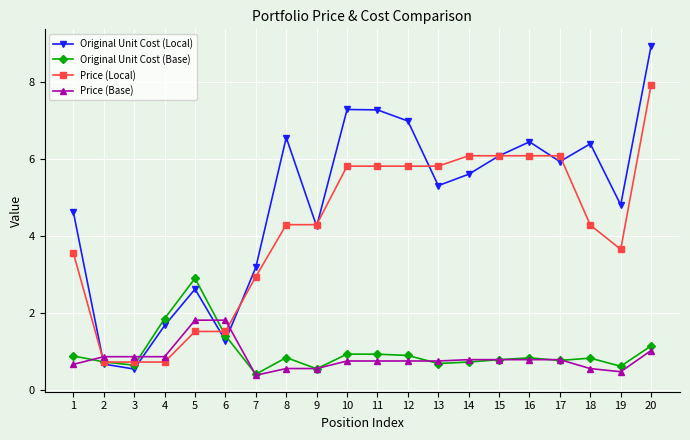

The value of Price (Base) at 8 is 0.6. True or false?

True